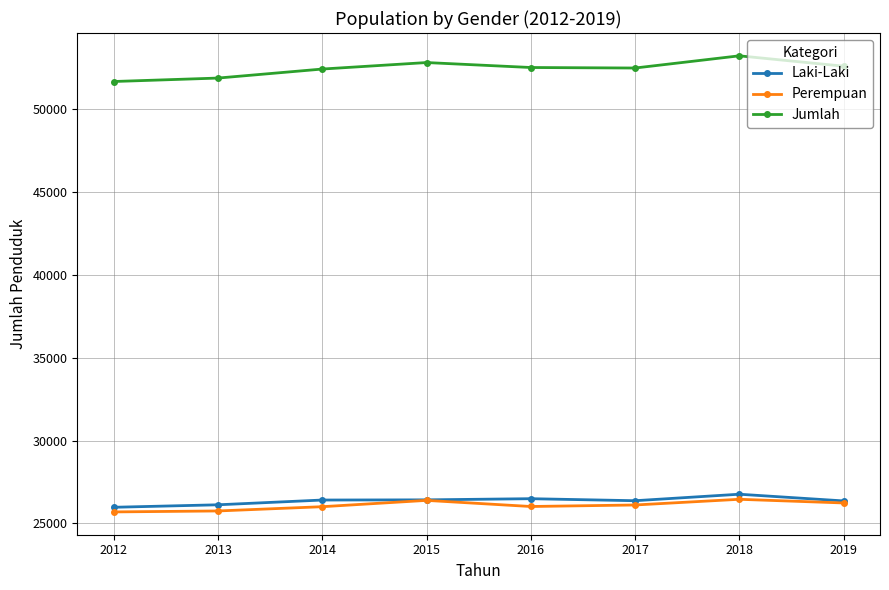

What is the total value across all series at 2018?

106448